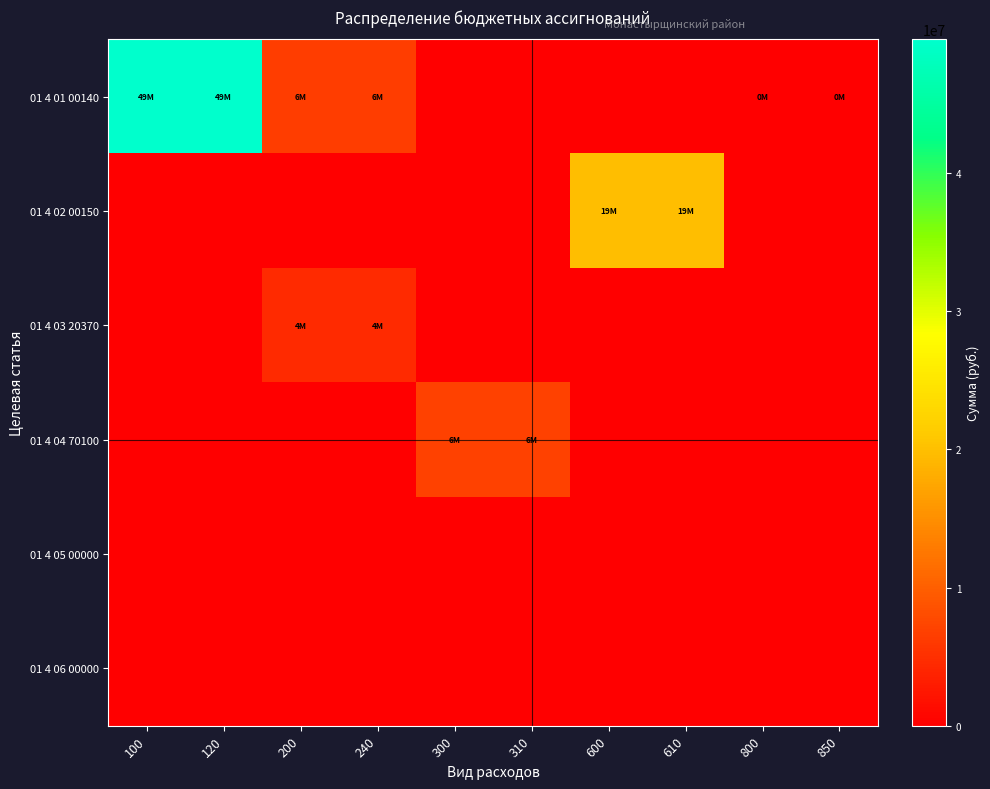

Reading left to right, what are all the values shown in this chart?

01 4 01 00140: 100=49698340	120=49698340	200=6591860	240=6591860	300=0	310=0	600=0	610=0	800=120000	850=120000
01 4 02 00150: 100=0	120=0	200=0	240=0	300=0	310=0	600=19978600	610=19978600	800=0	850=0
01 4 03 20370: 100=0	120=0	200=4500000	240=4500000	300=0	310=0	600=0	610=0	800=0	850=0
01 4 04 70100: 100=0	120=0	200=0	240=0	300=6800000	310=6800000	600=0	610=0	800=0	850=0
01 4 05 00000: 100=0	120=0	200=0	240=0	300=0	310=0	600=0	610=0	800=0	850=0
01 4 06 00000: 100=0	120=0	200=0	240=0	300=0	310=0	600=0	610=0	800=0	850=0